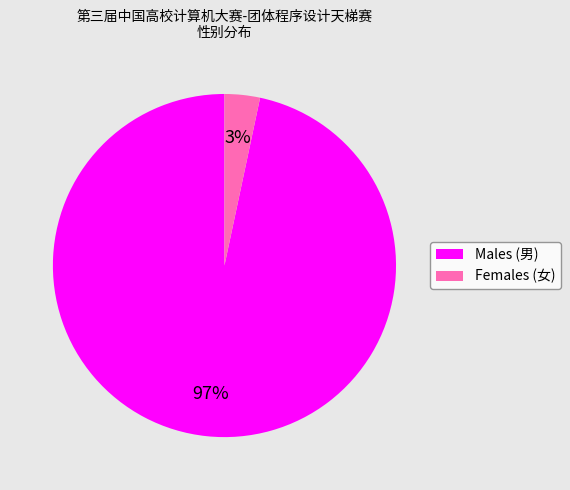

Is the sum of Males (男) and Females (女) greater than half?

Yes